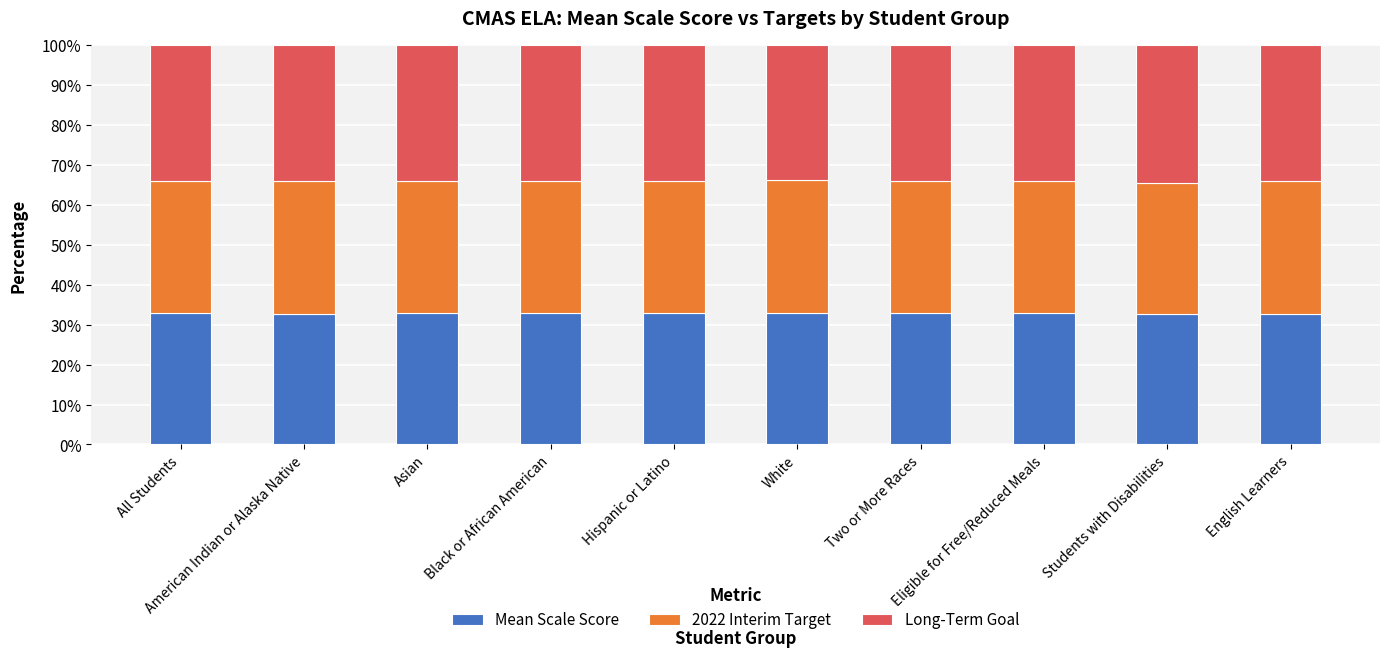

Are the bars grouped side by side (vs. stacked)?

No